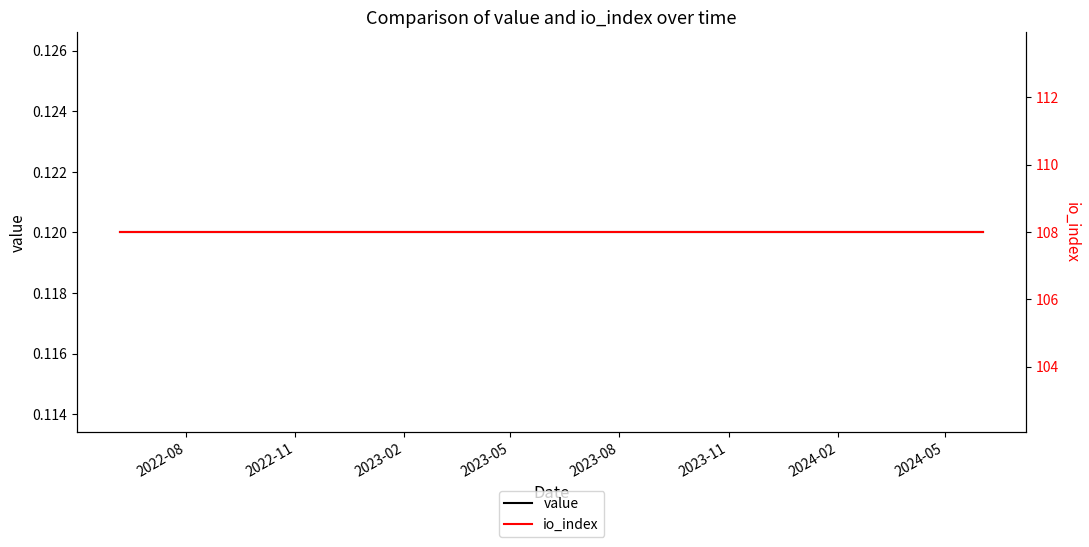

At which category is the sum across all series the highest?

2022-08